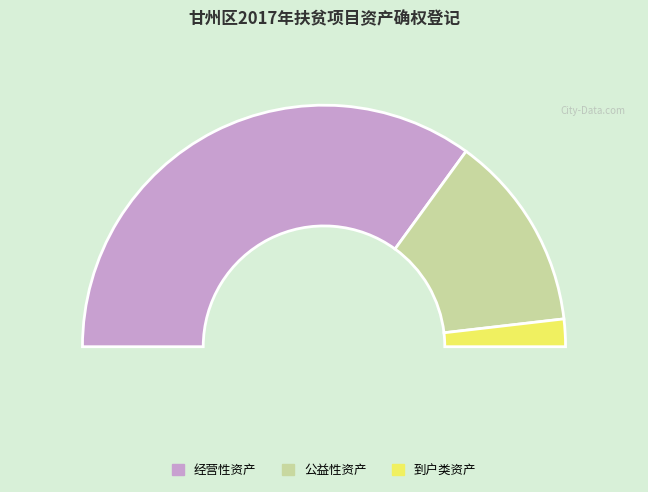

True or false: 到户类资产 accounts for 4% of the total.

True